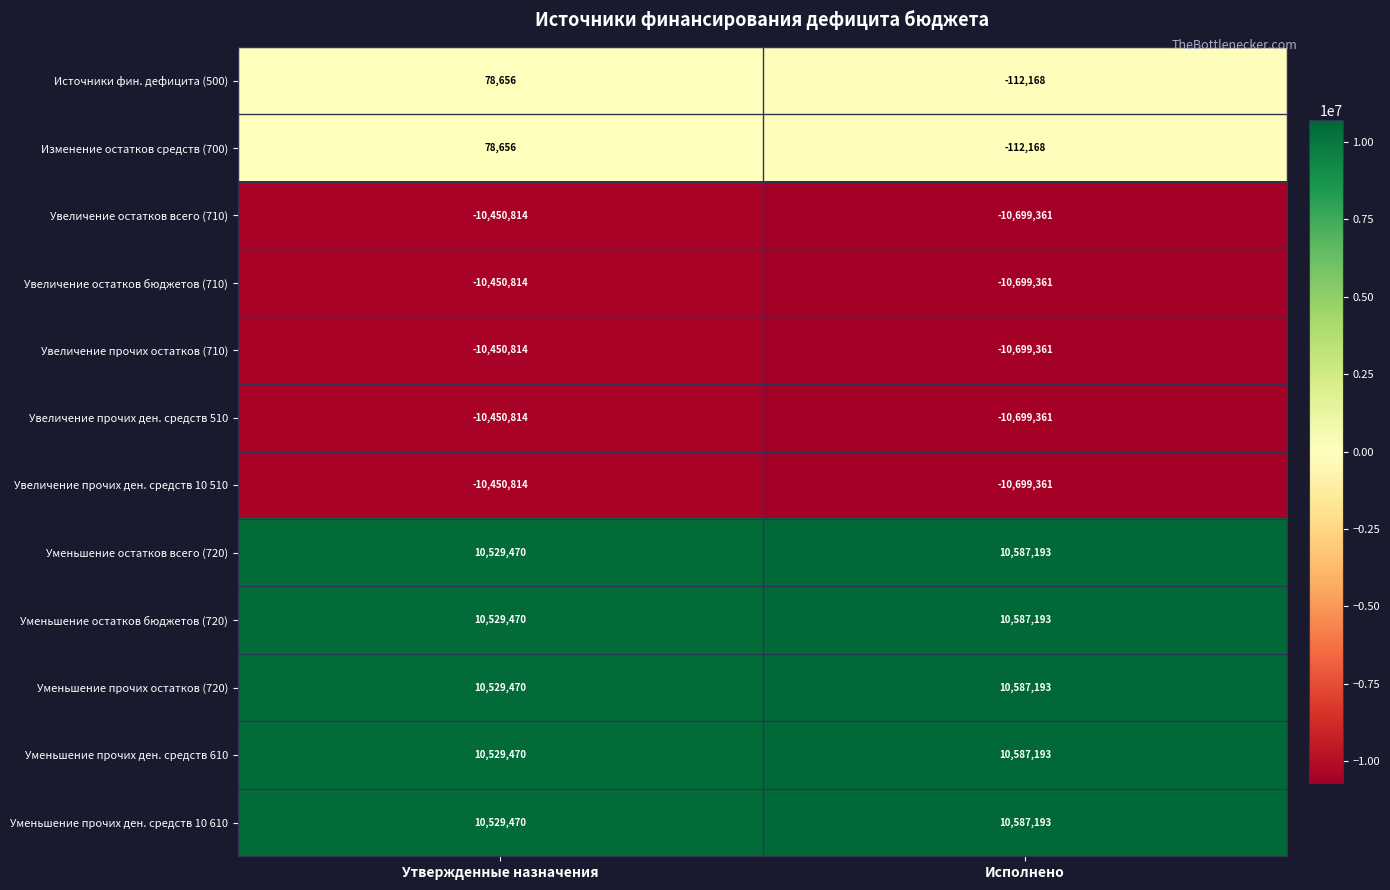

What is the difference between the maximum and minimum values in the Изменение остатков средств (700) series?

190824